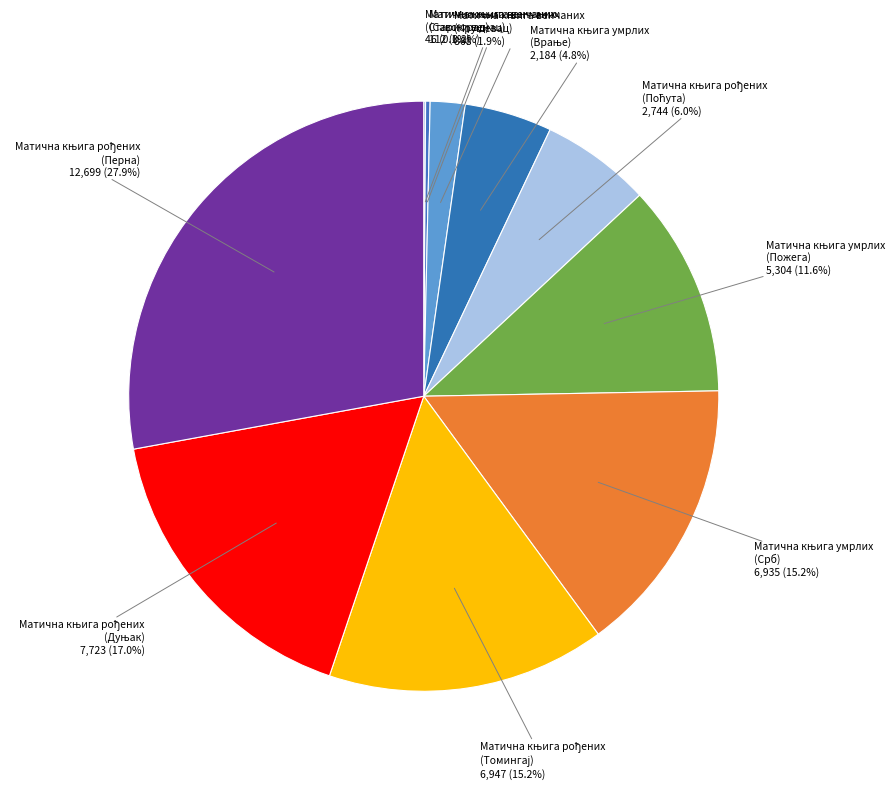

Is there any slice that represents more than half of the pie?

No